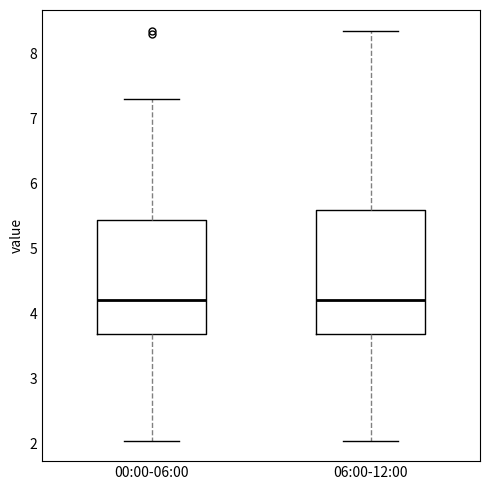

Reading left to right, transcribe this box plot: for each box, give where its median line is, the range the box spans, and where its two whiskers end, as read against the y-axis. The values are not printed on the chart, so give them approximately, as read against the axis.

00:00-06:00: median 4.2, box 3.7 to 5.4, whiskers 2.1 to 7.3
06:00-12:00: median 4.2, box 3.7 to 5.6, whiskers 2.1 to 8.4